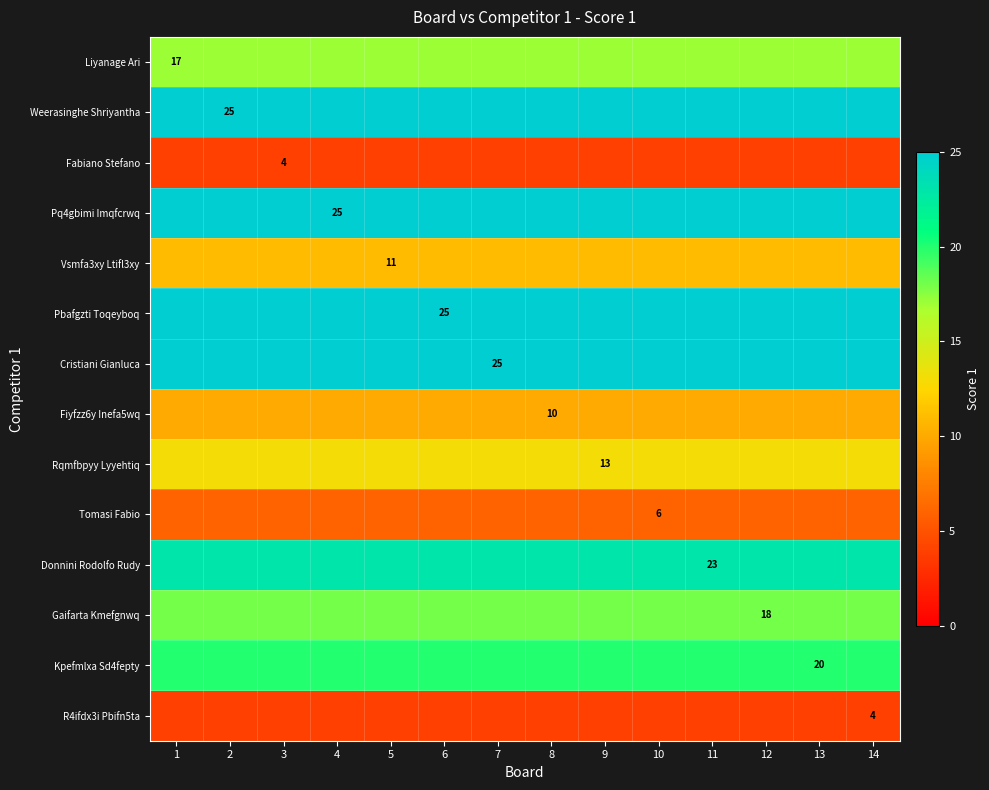

Is it true that Tomasi Fabio equals 1 at 10?

False